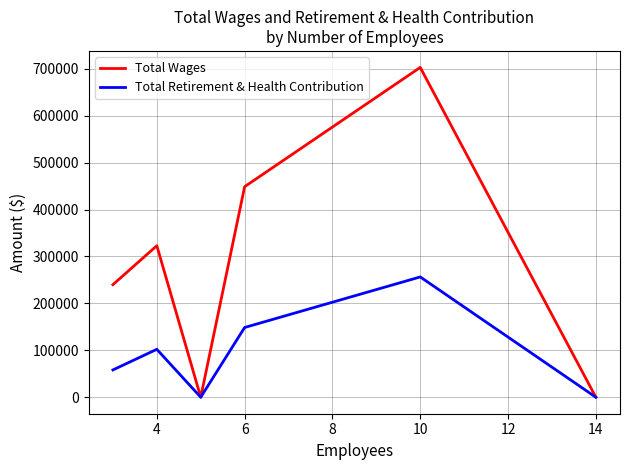

List the series in order of their overall mean, lowest first.

Total Retirement & Health Contribution, Total Wages